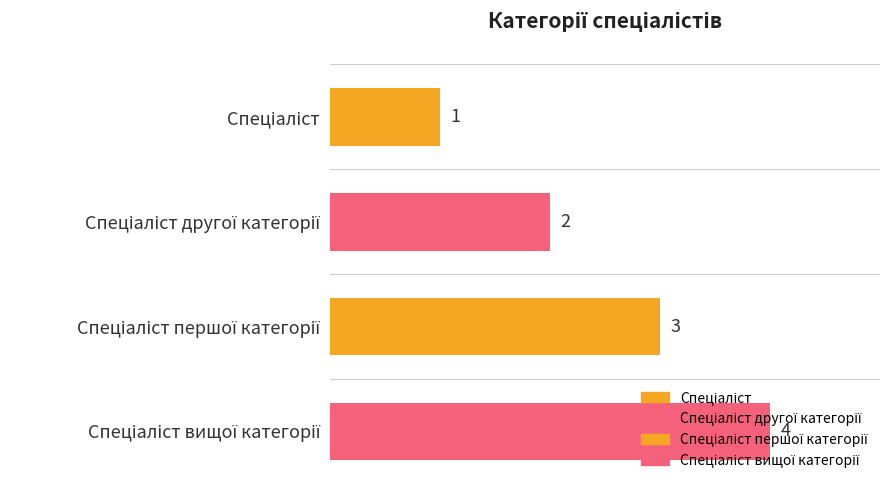

How many data points are less than 3?

2